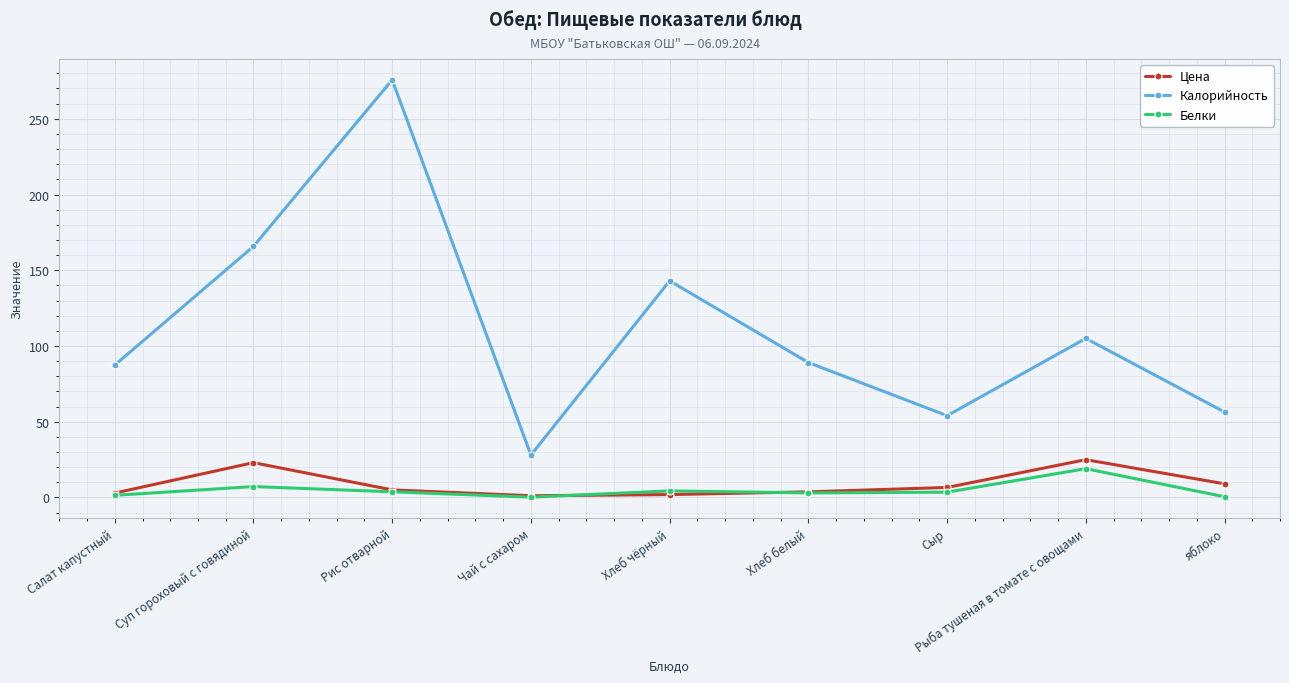

At which label does Белки first exceed 3?

Суп гороховый с говядиной